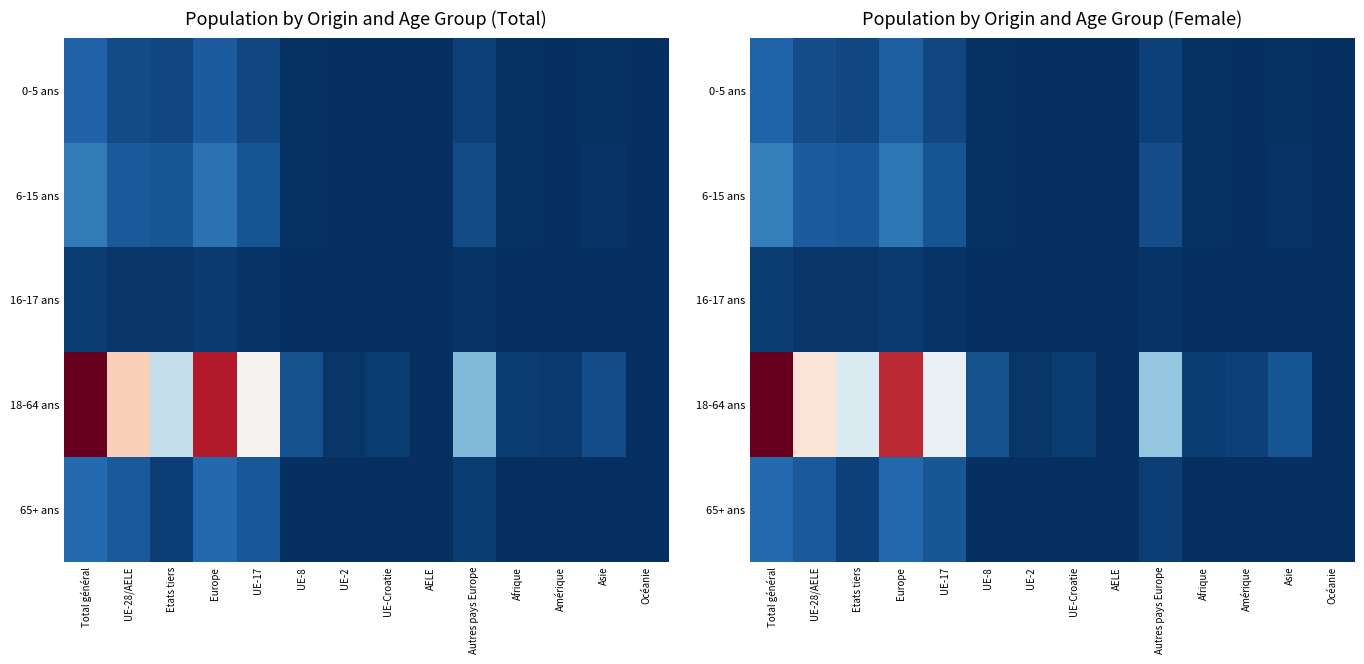

Is the value of 65+ ans at Total général greater than the value of 16-17 ans at UE-28/AELE?

Yes